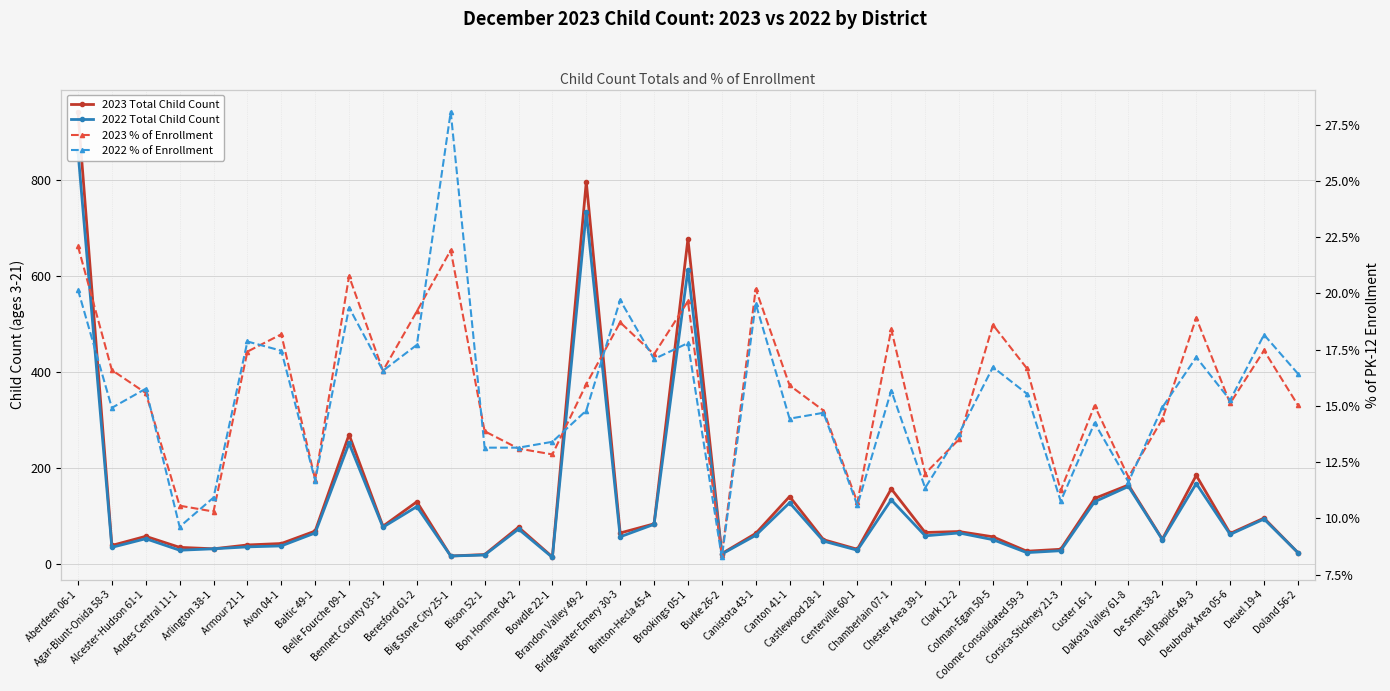

What is the maximum value shown in the chart?

942.0